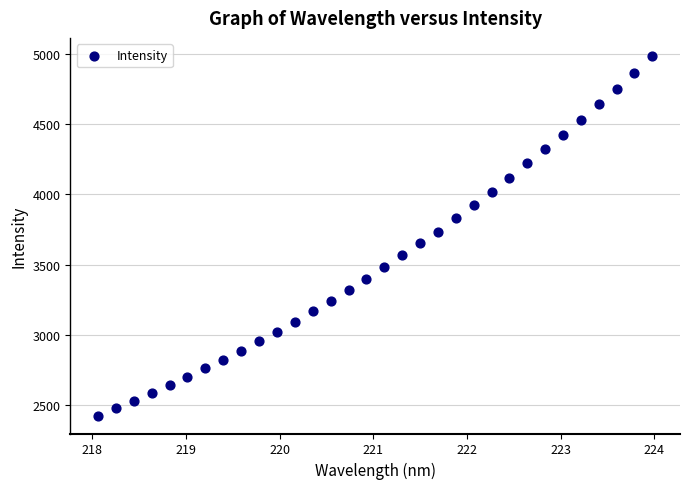

What is the range of Y values (max minus min)?

2564.2